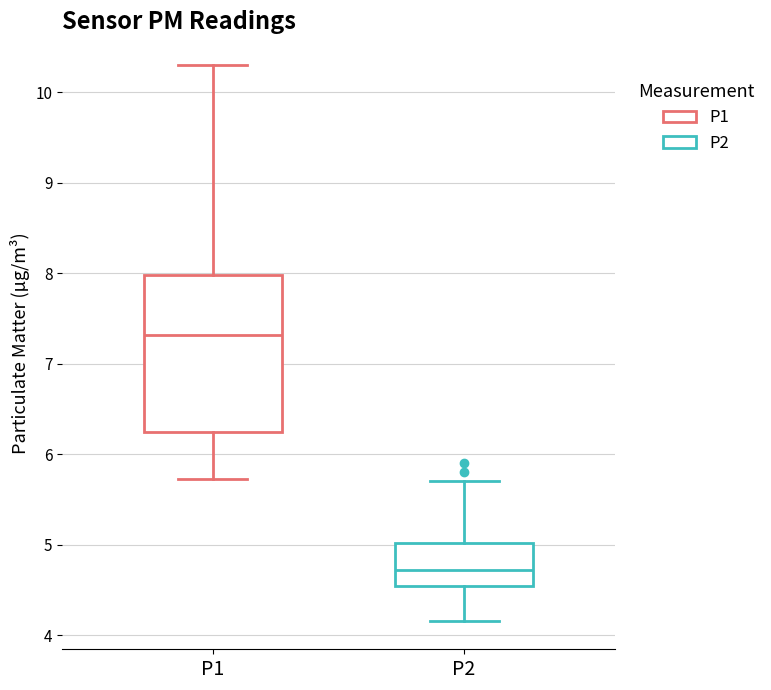

Which box is the tallest, from its lower edge to its upper edge?

P1